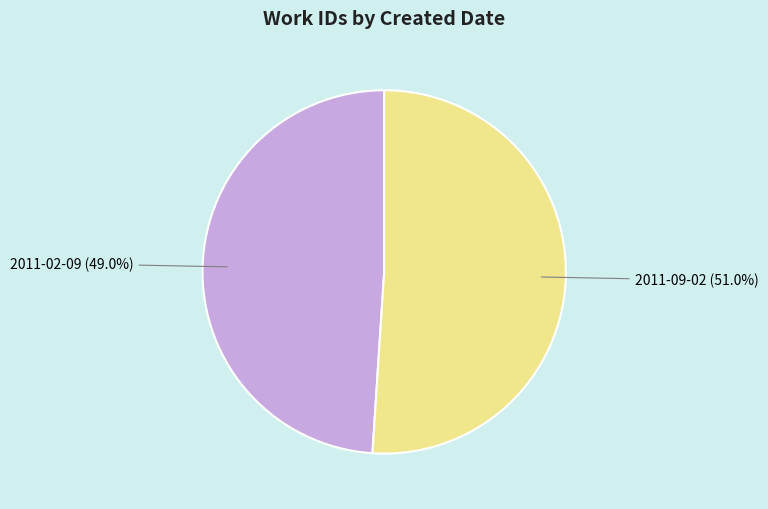

To the nearest percent, what is the combined percentage of 2011-09-02 and 2011-02-09?

100%